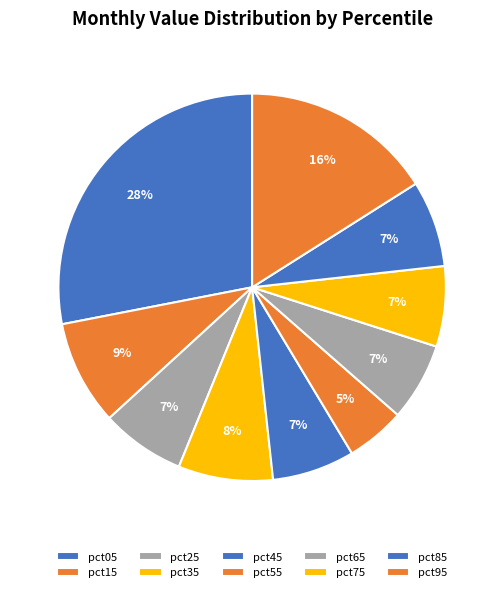

Rank the categories by value from highest to lowest.

pct05, pct95, pct15, pct35, pct85, pct25, pct45, pct75, pct65, pct55